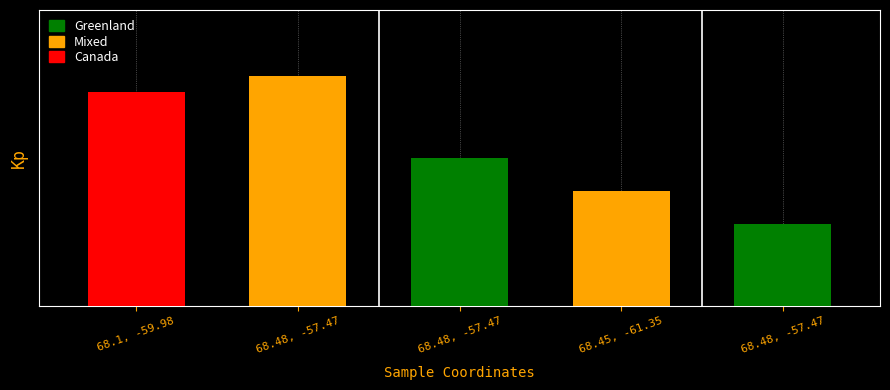

Which category has the lowest value across all series?

68.48, -57.47